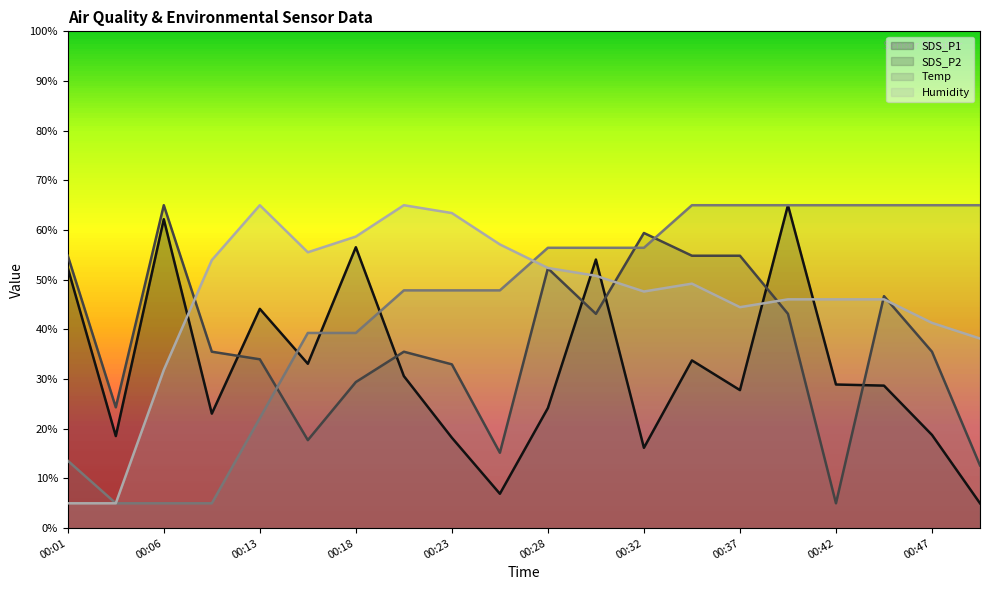

True or false: Temp has more than 0 interior local peaks.

False